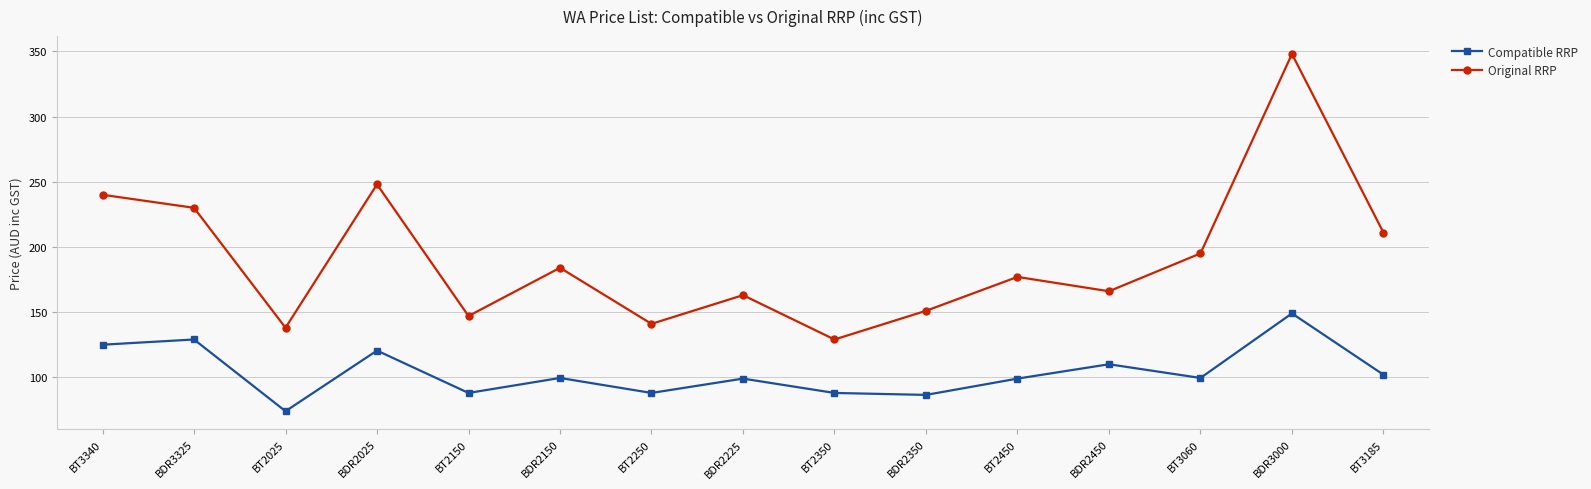

Does the chart have visible grid lines?

Yes